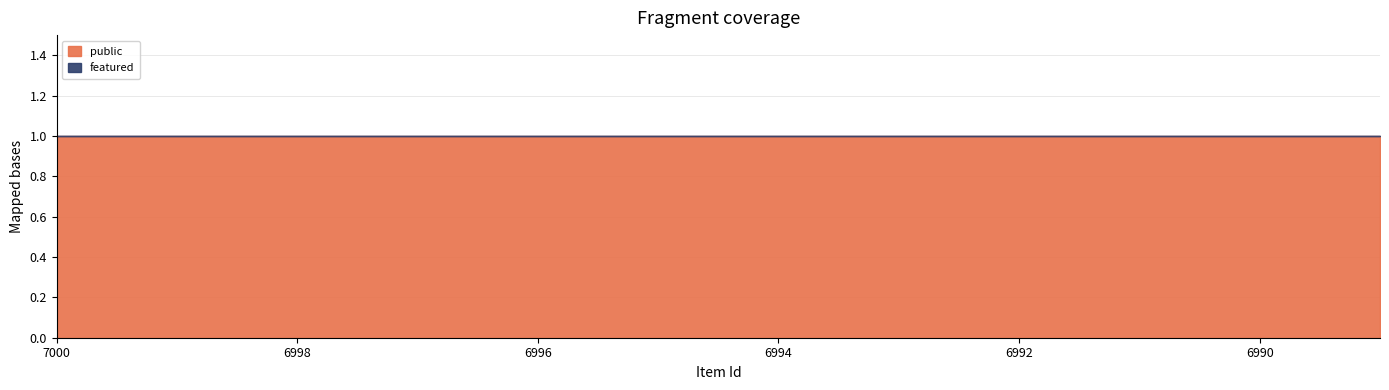

The featured series shows 0 at 6992. True or false?

True